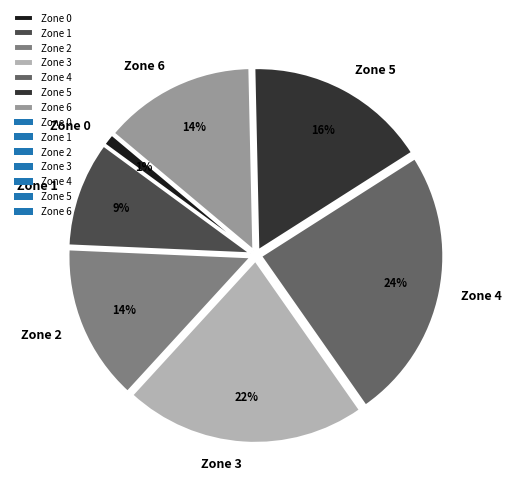

Which category has the smallest portion of the pie?

Zone 0